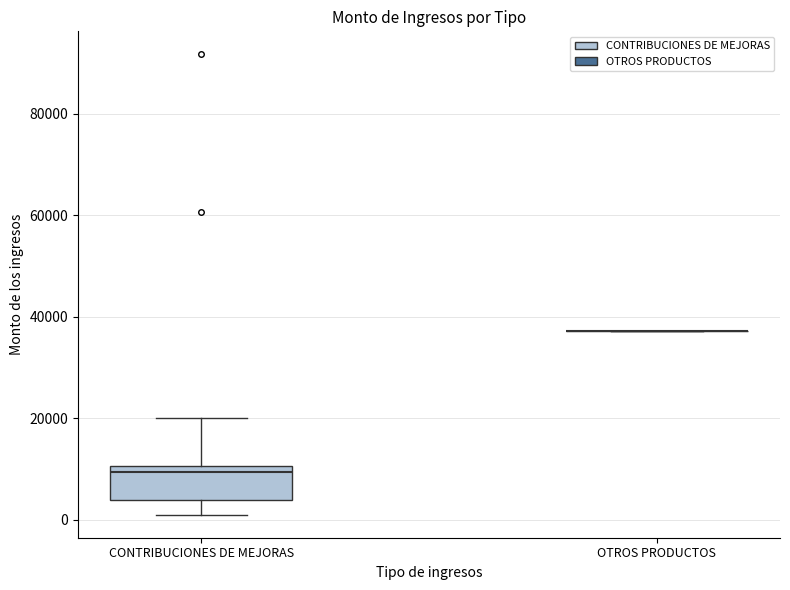

Reading left to right, transcribe this box plot: for each box, give where its median line is, the range the box spans, and where its two whiskers end, as read against the y-axis. The values are not printed on the chart, so give them approximately, as read against the axis.

CONTRIBUCIONES DE MEJORAS: median 10000 (just below the box's upper edge), box 4000 to 10000, whiskers 2000 to 20000
OTROS PRODUCTOS: box collapsed to a line at 38000, whiskers 38000 to 38000